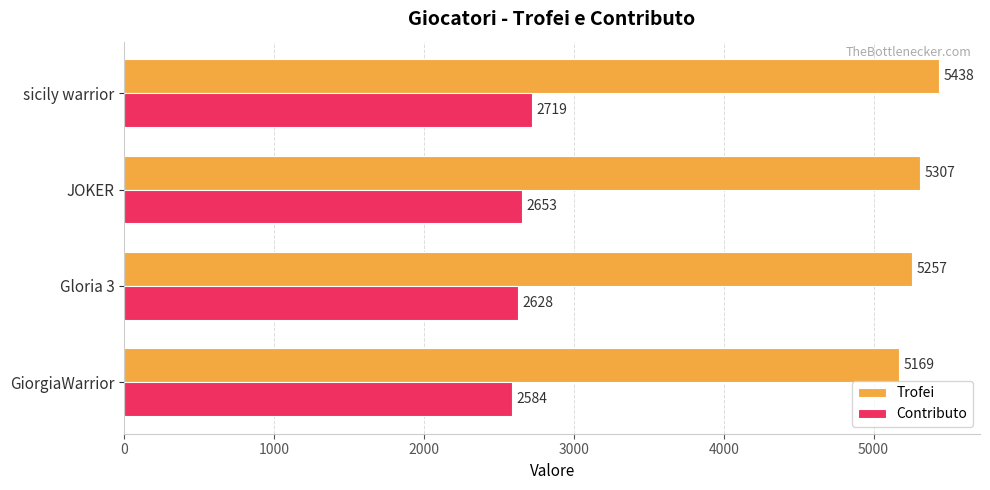

What is the difference between the highest and lowest values at sicily warrior?

2719